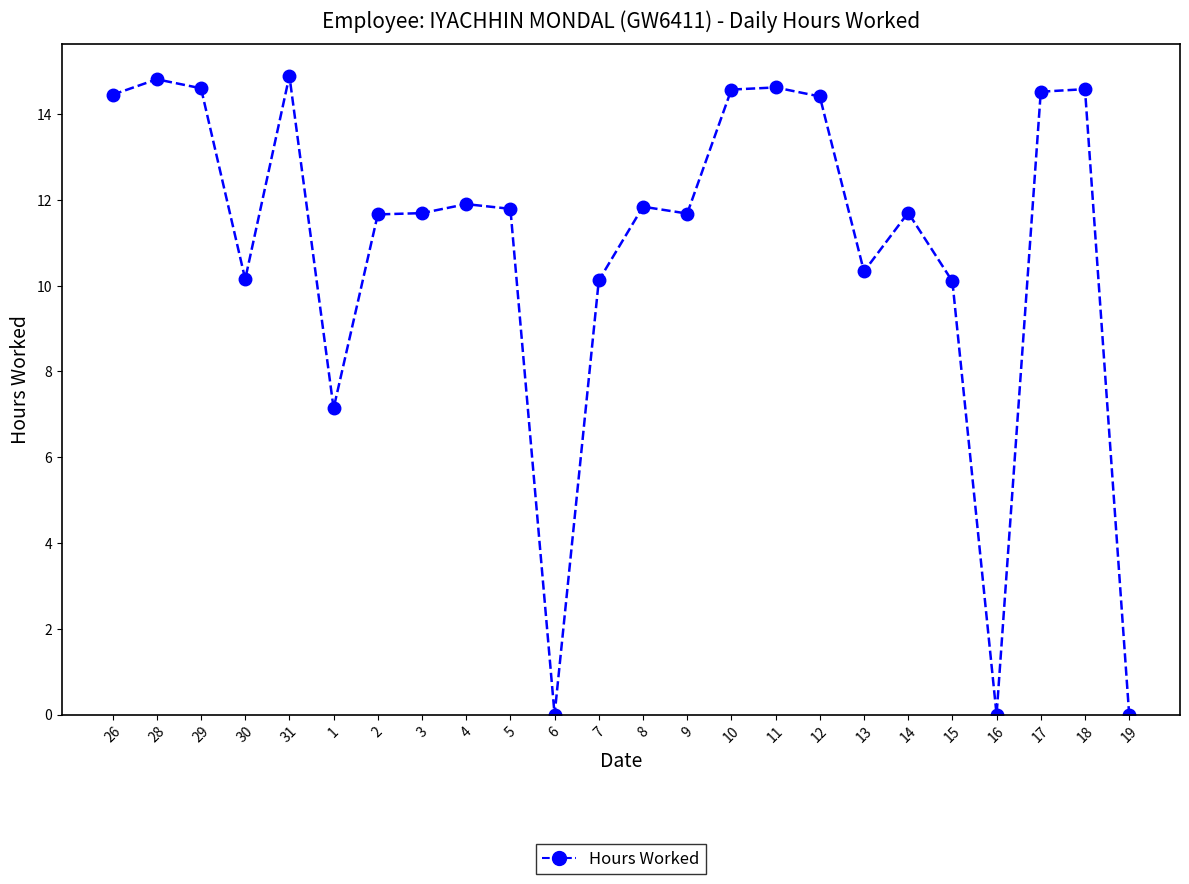

What value does the data have at 30?

10.2